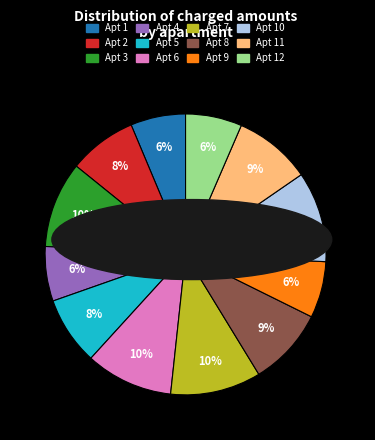

To the nearest percent, what portion does Apt 10 represent?

10%